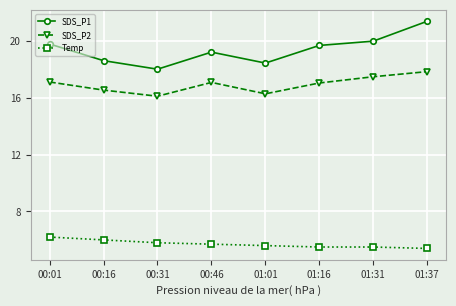

What is the maximum value shown in the chart?

21.4